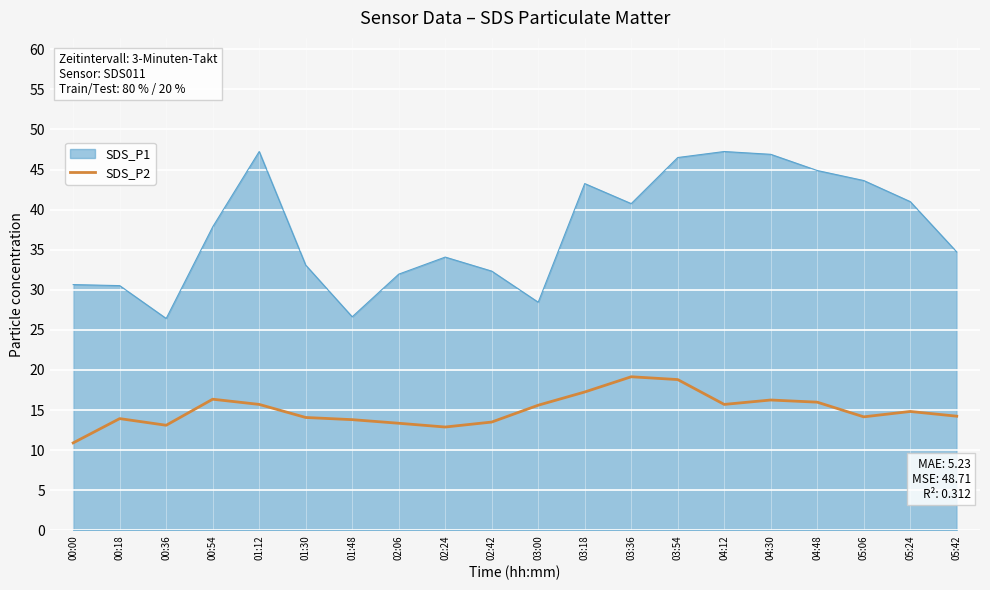

Which series has the largest range (max minus min)?

SDS_P1